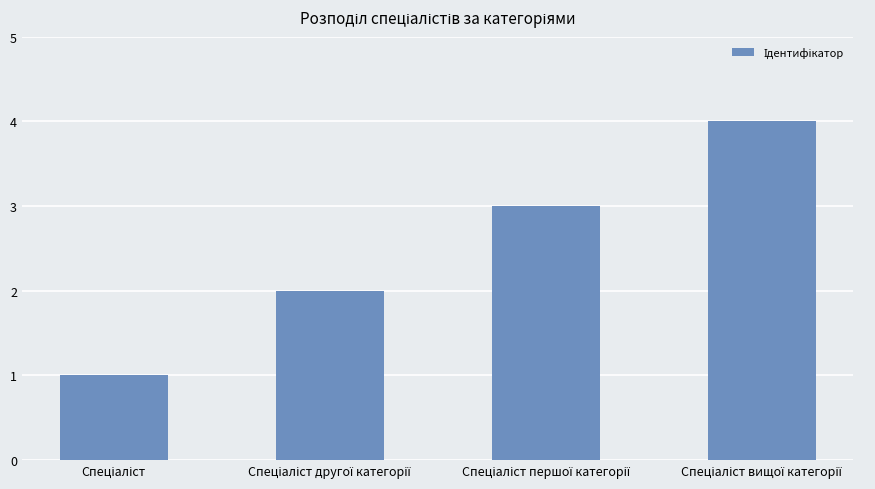

What is the difference between the maximum and minimum values?

3